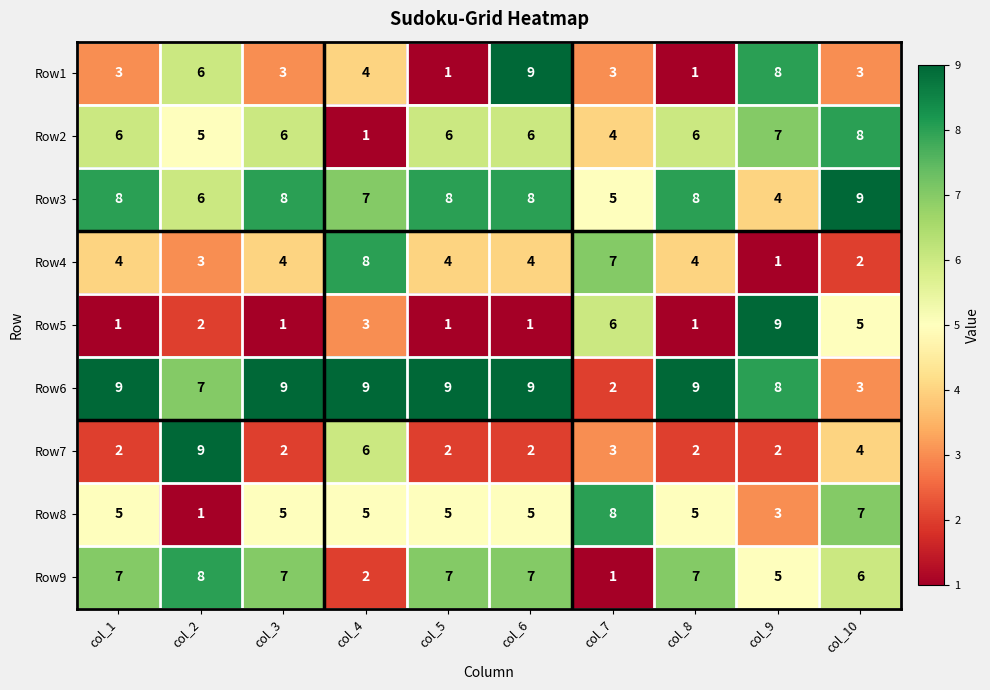

Count the number of categories in the chart.

10